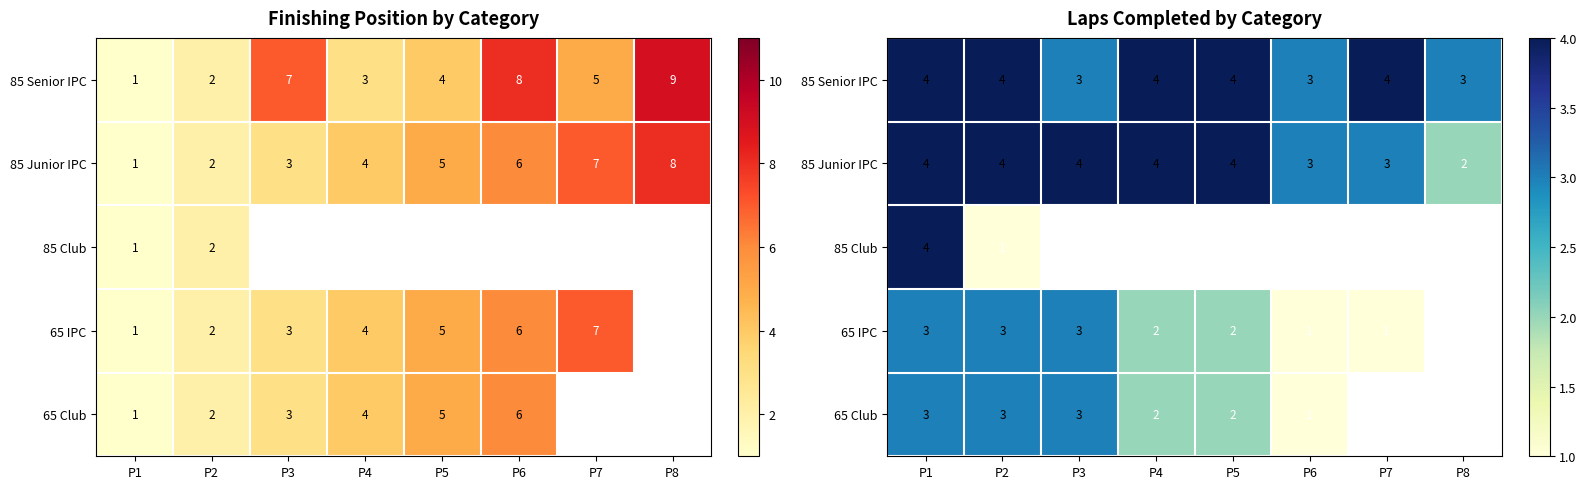

How many positive values does the 65 IPC series have?

7